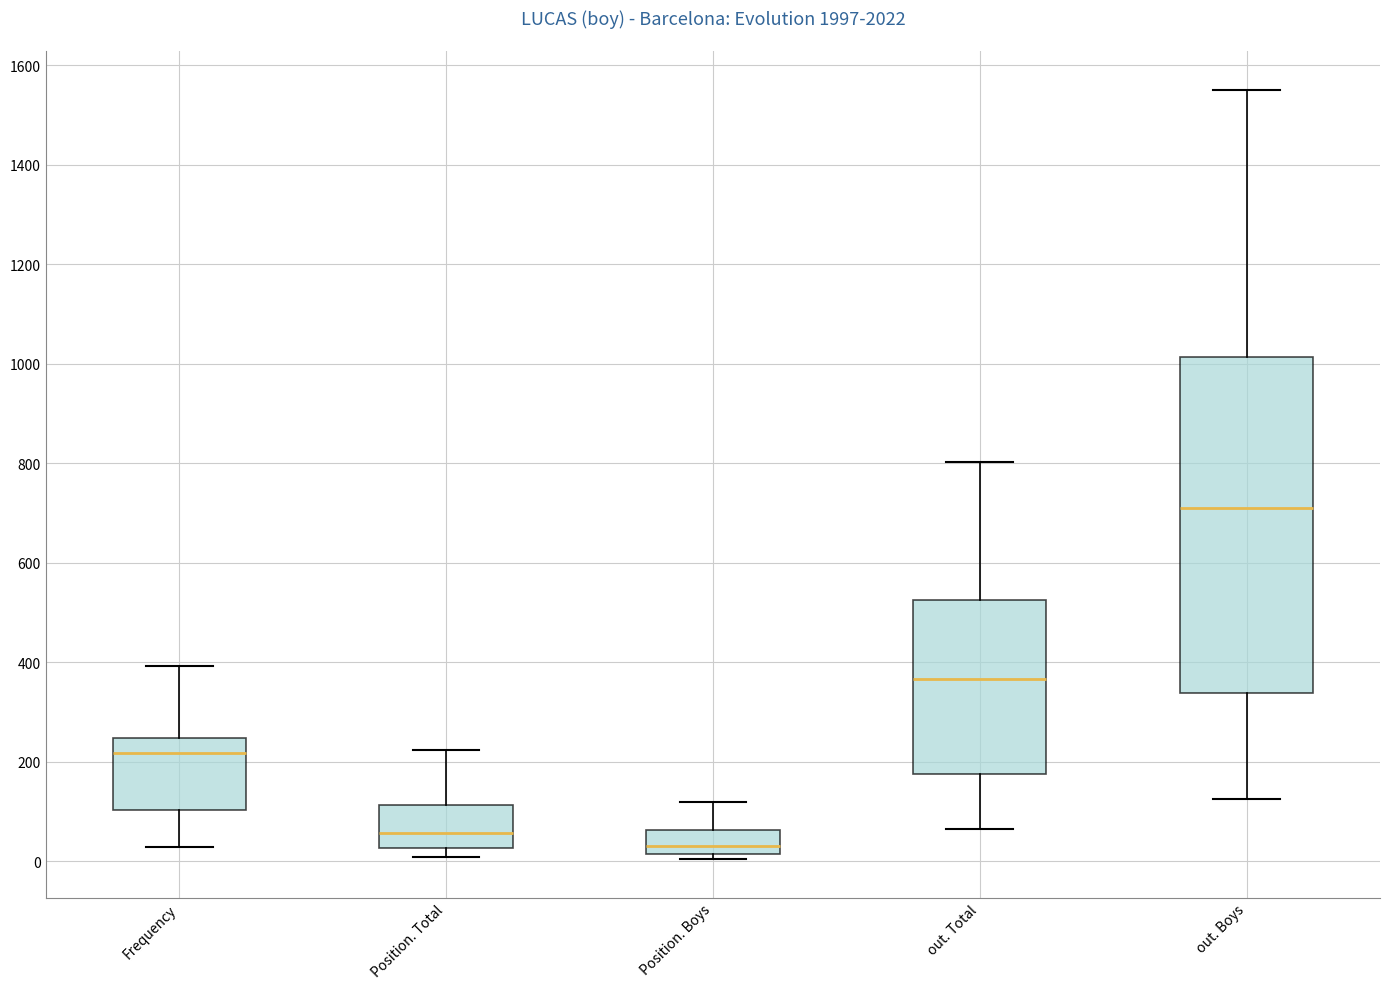

Reading left to right, transcribe this box plot: for each box, give where its median line is, the range the box spans, and where its two whiskers end, as read against the y-axis. The values are not printed on the chart, so give them approximately, as read against the axis.

Frequency: median 220, box 100 to 240, whiskers 20 to 400
Position. Total: median 60, box 20 to 120, whiskers 0 to 220
Position. Boys: median 40, box 20 to 60, whiskers 0 to 120
out. Total: median 360, box 180 to 520, whiskers 60 to 800
out. Boys: median 720, box 340 to 1020, whiskers 120 to 1560